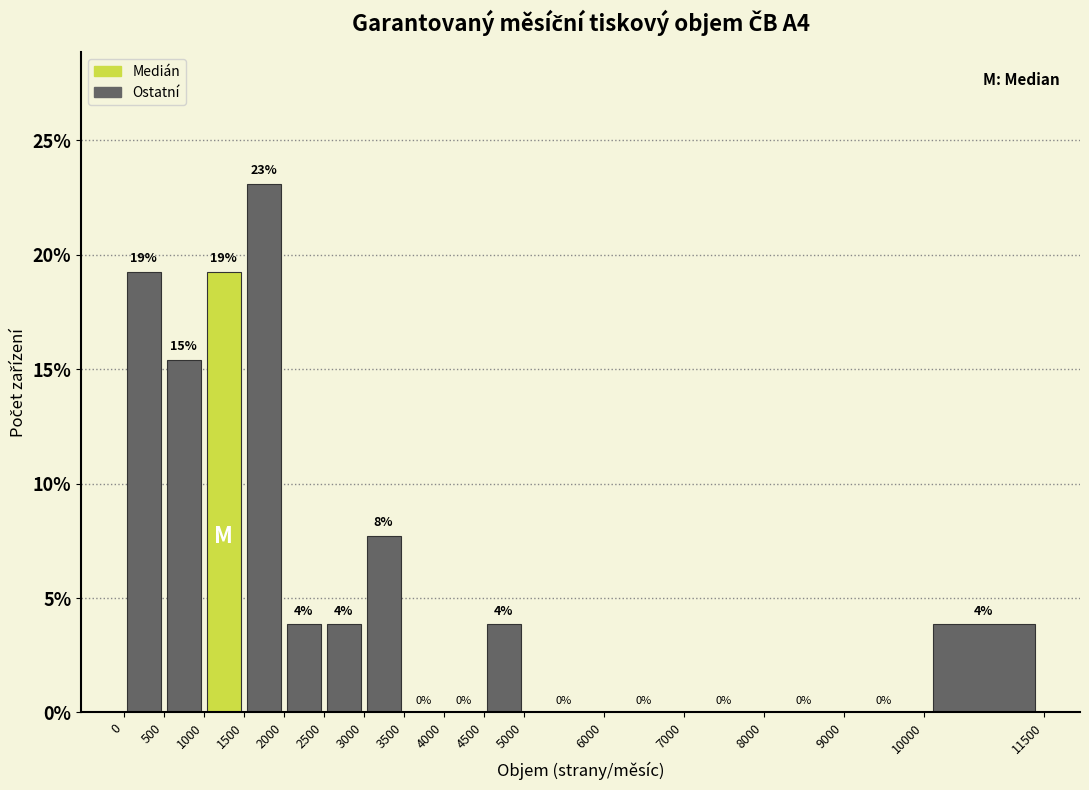

Which range on the x-axis has the tallest bar?

1500 to 2000